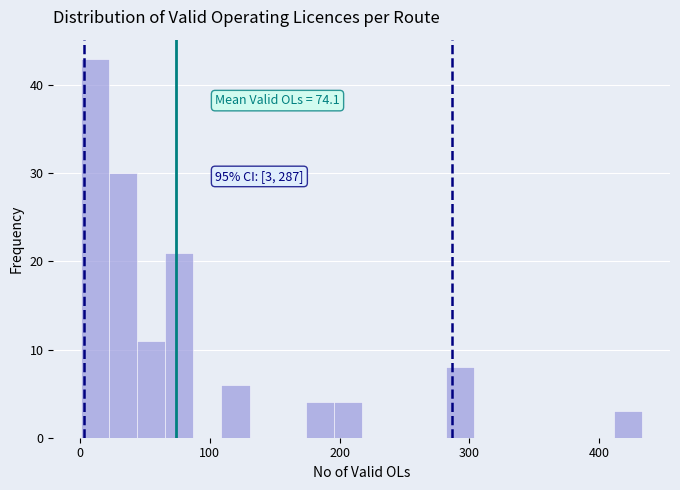

Around what value on the x-axis is the tallest bar? Give the approximate position of its centre, as read against the axis.

10